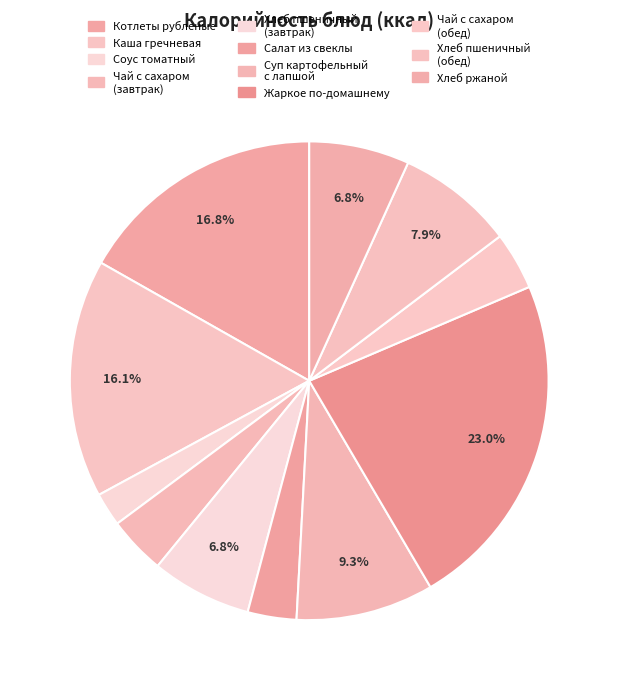

To the nearest percent, what is the average slice percentage?

9%